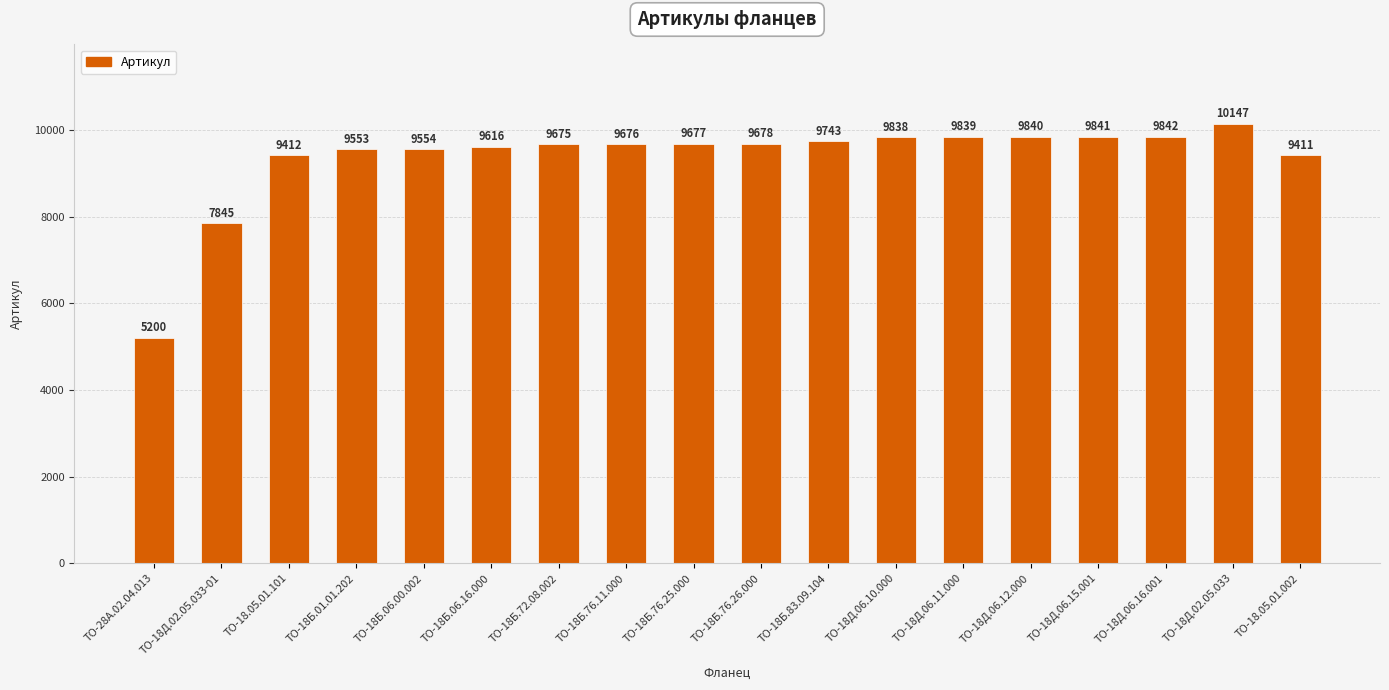

Which category has the highest value across all series?

ТО-18Д.02.05.033